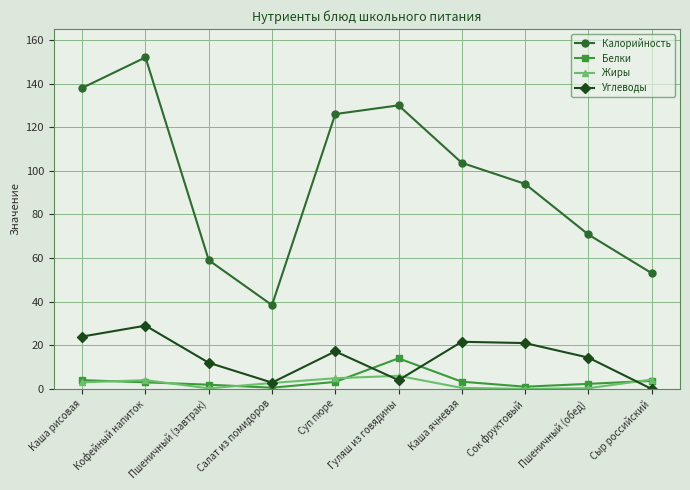

What is the spread (max minus min) of values at Гуляш из говядины?

126.0